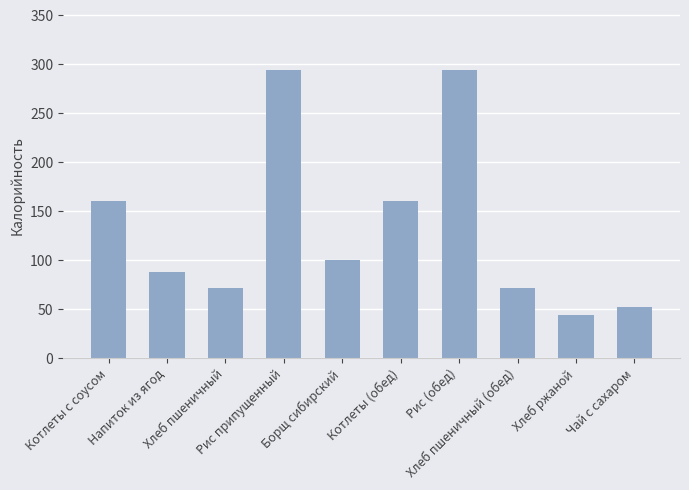

What is the minimum value shown in the chart?

44